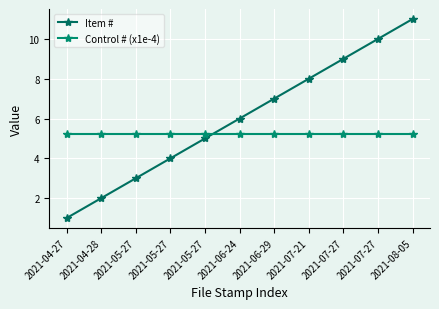

What is the sum of the Control # (x1e-4) values at 2021-06-29 and 2021-04-27?

10.4